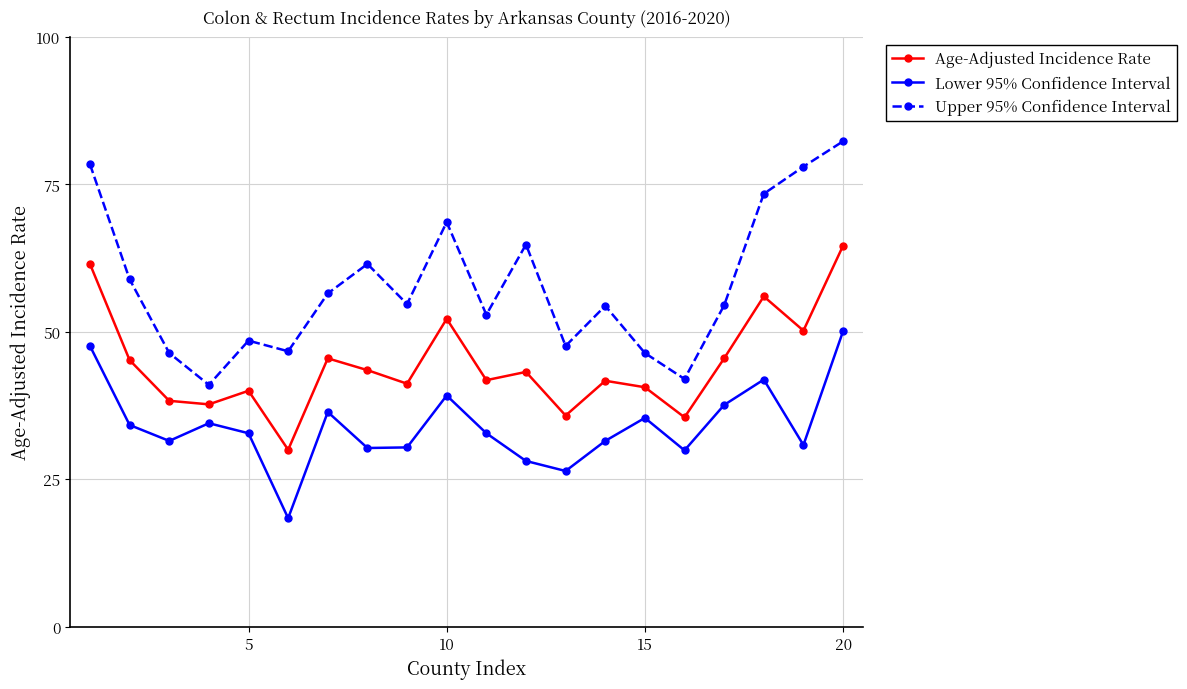

Which series has the largest total across all categories?

Upper 95% Confidence Interval